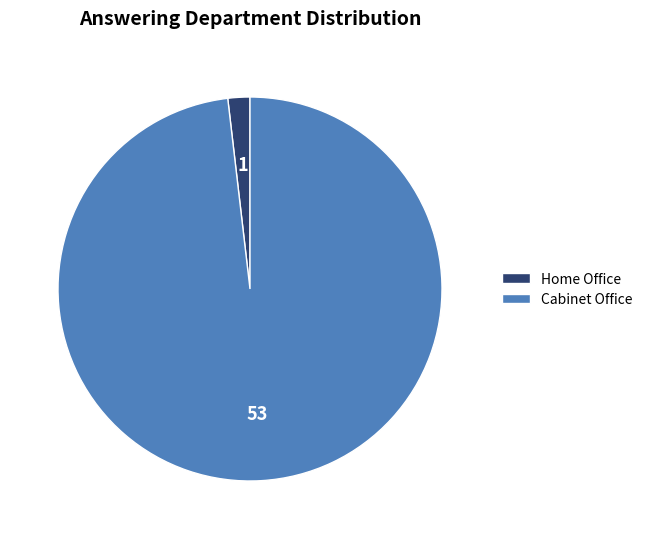

Count the number of slices in the pie.

2